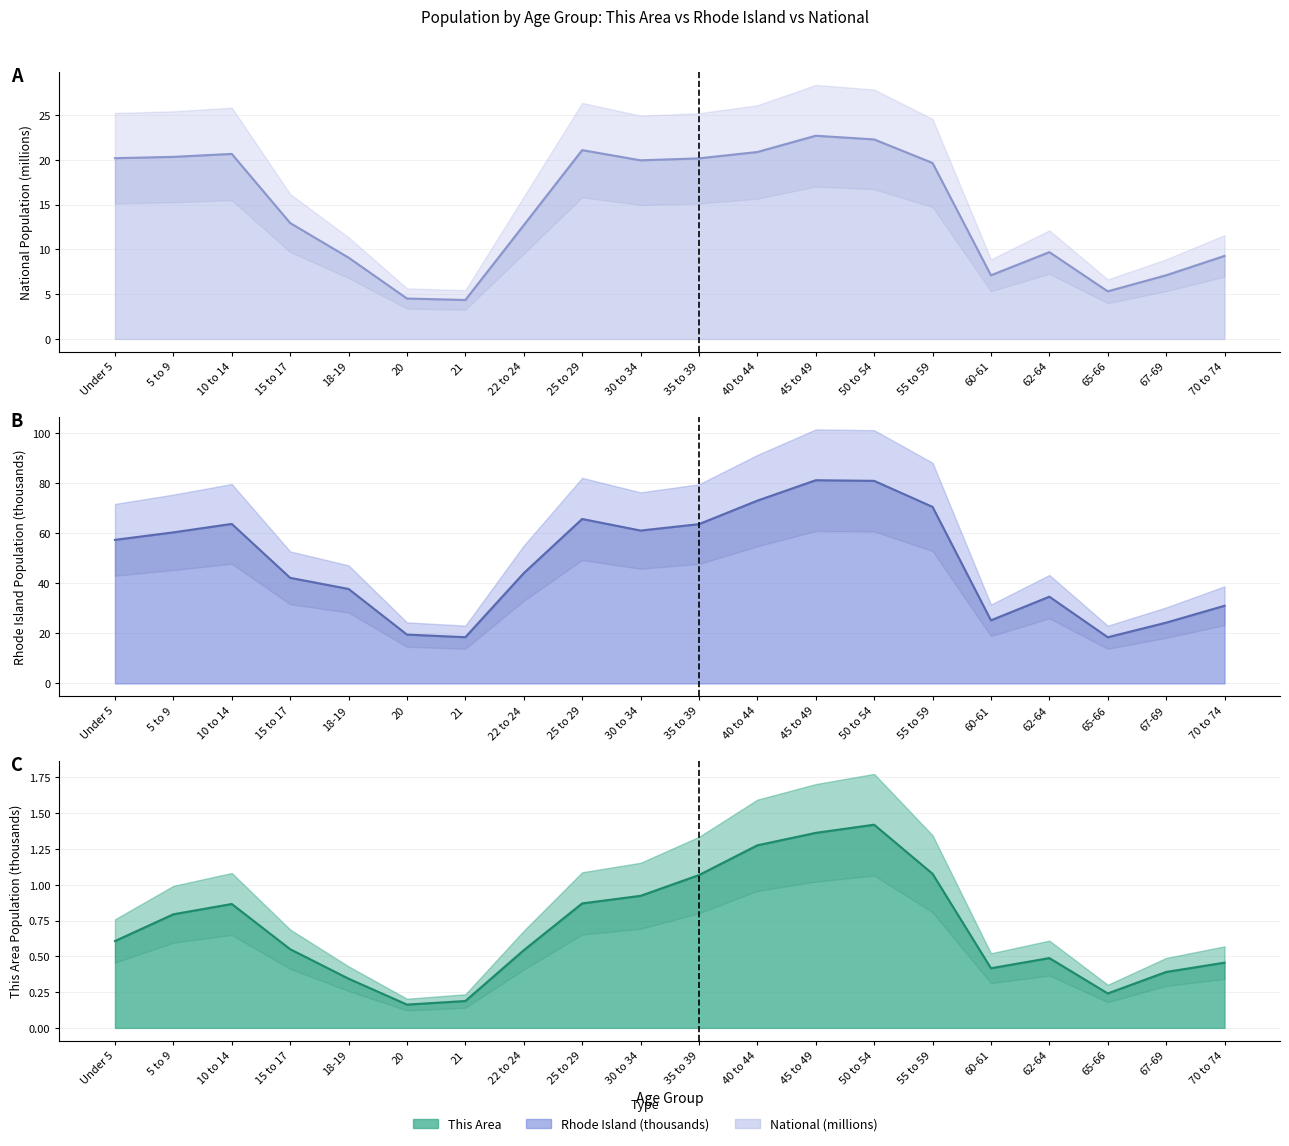

List the series in order of their overall mean, highest first.

Rhode Island, National, This Area